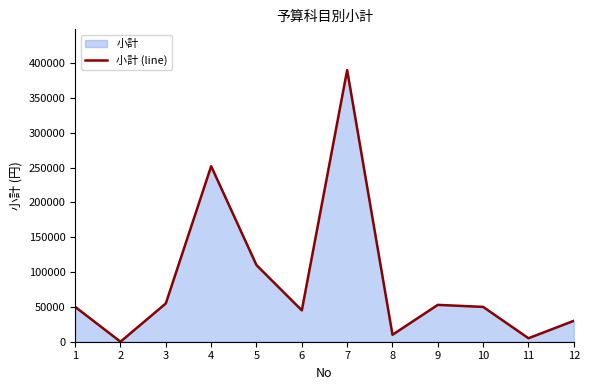

Rank the categories by value from lowest to highest.

2, 11, 8, 12, 6, 10, 1, 9, 3, 5, 4, 7